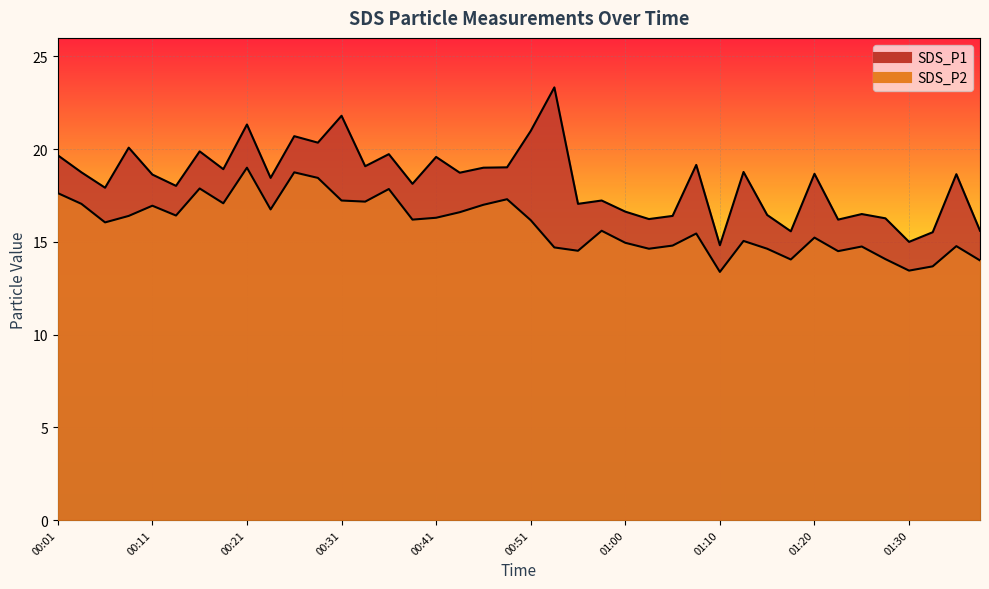

What is the sum of the SDS_P1 values at 01:27 and 00:58?

33.5